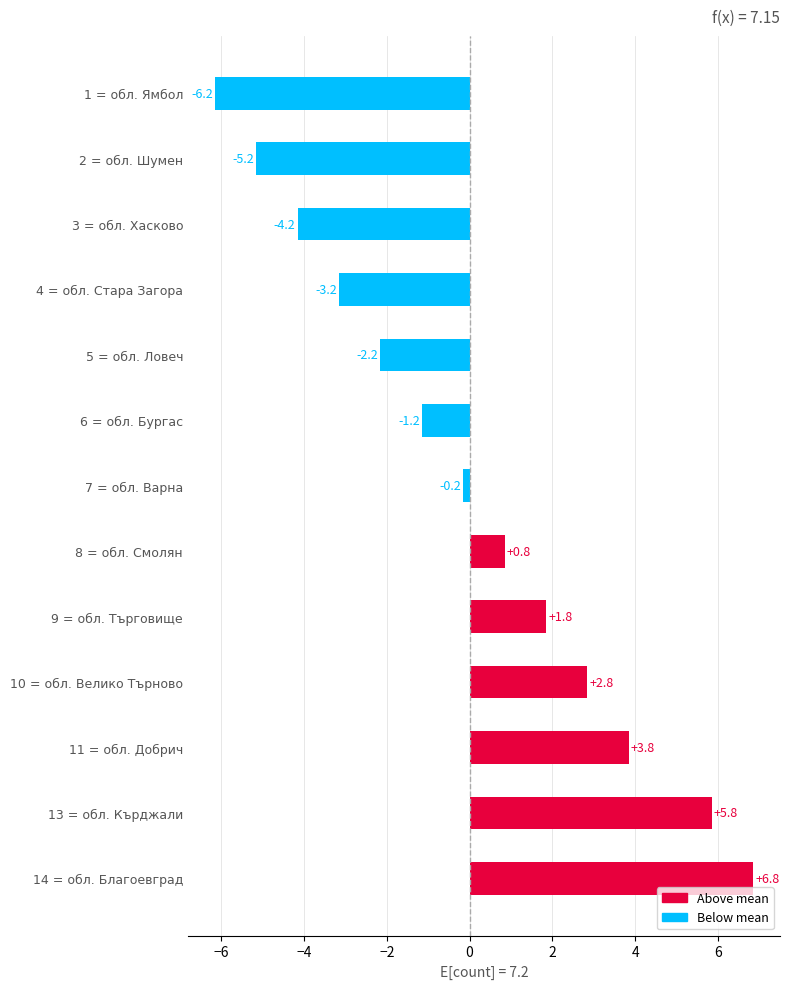

The chart shows a value of 5.8 at 13 = обл. Кърджали. True or false?

True